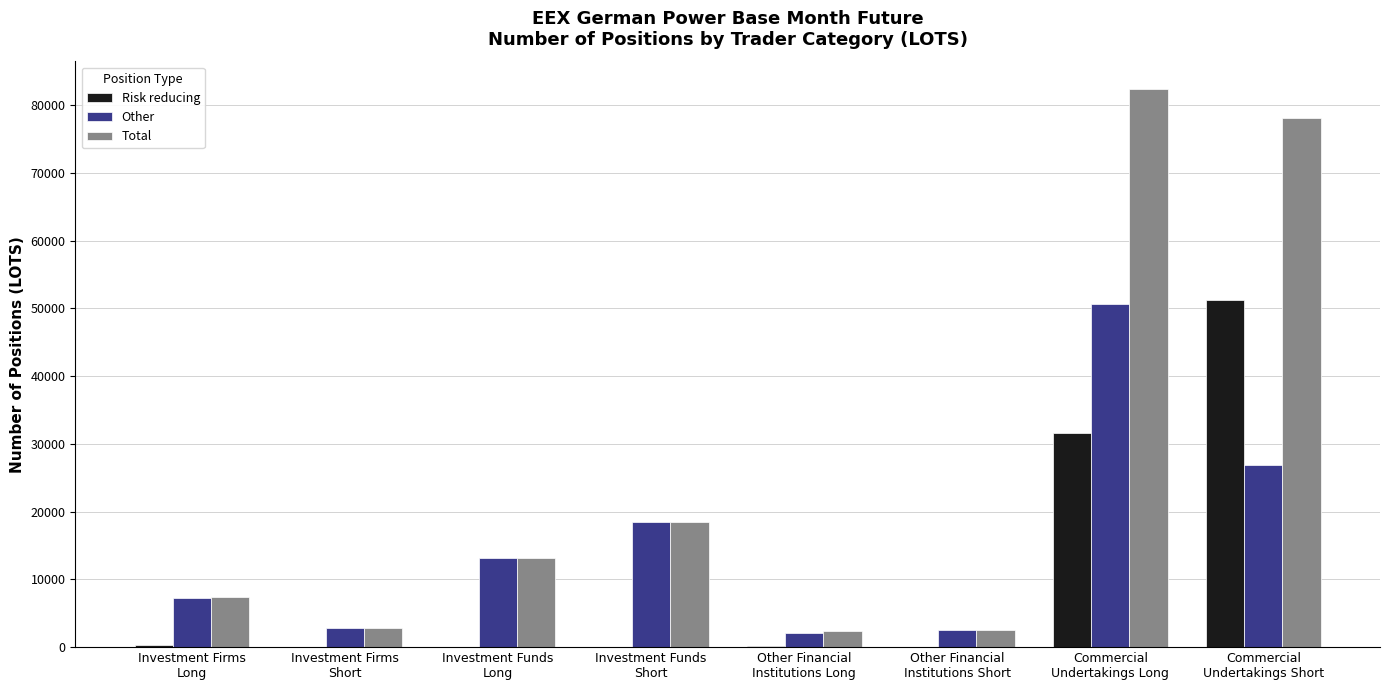

Which series has the largest total across all categories?

Total